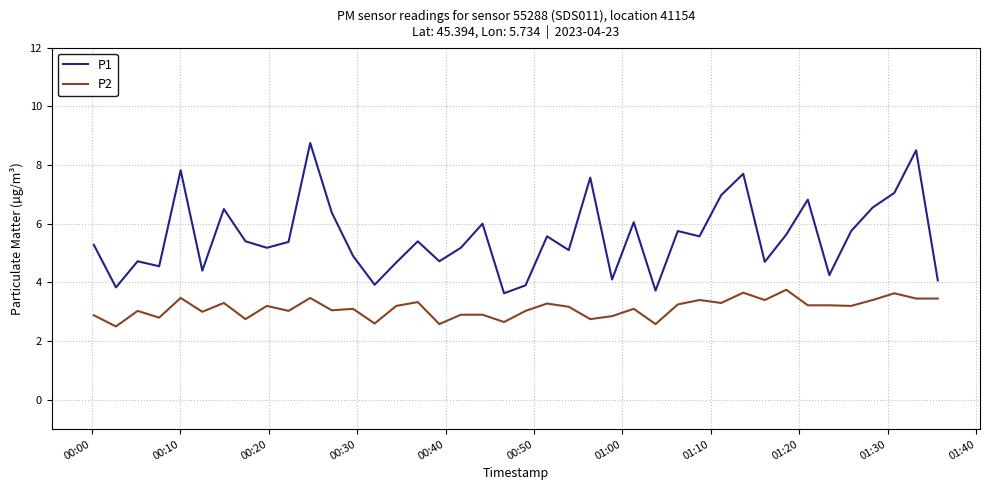

Which series has the largest range (max minus min)?

P1